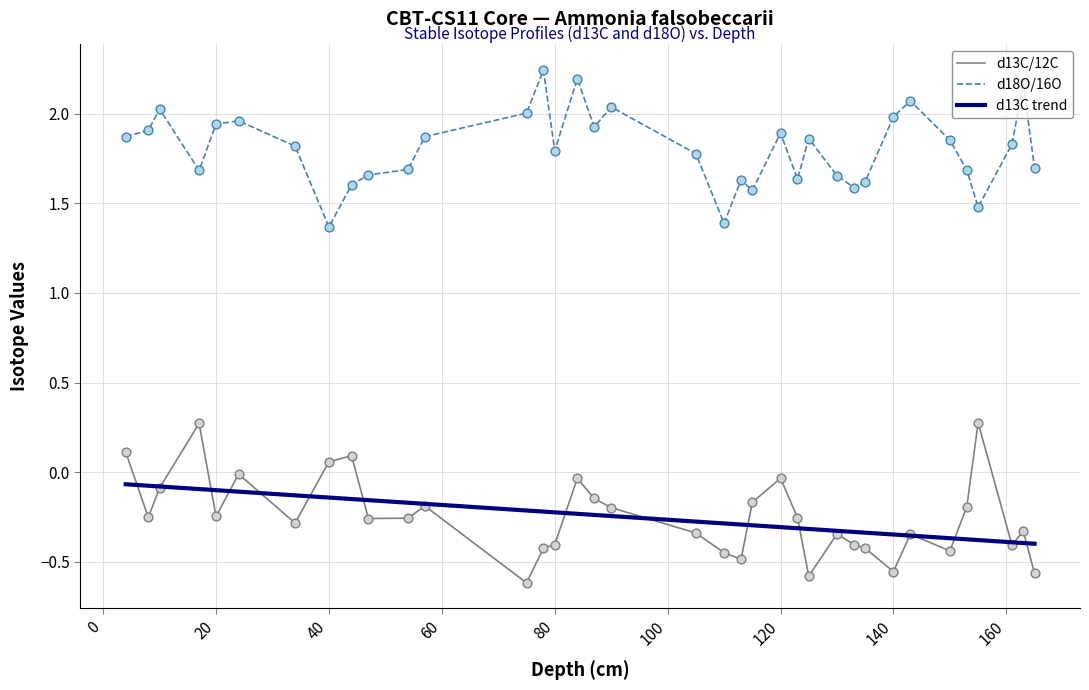

Which series has the largest total across all categories?

d18O